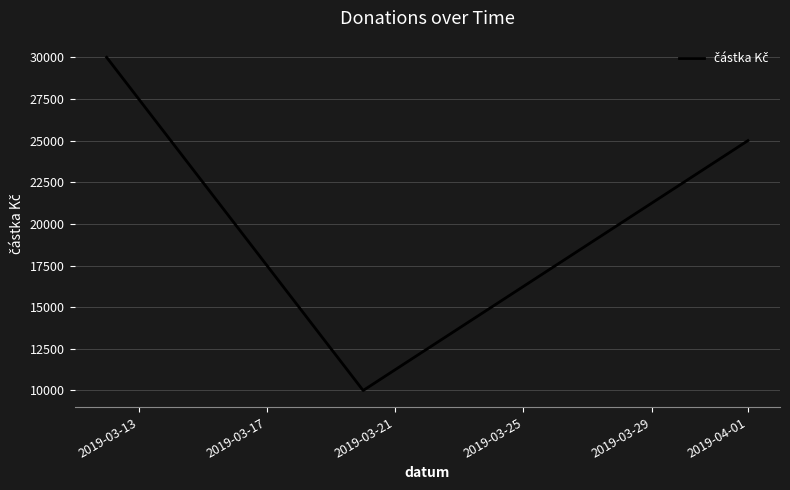

What is the sum of all values?

65000